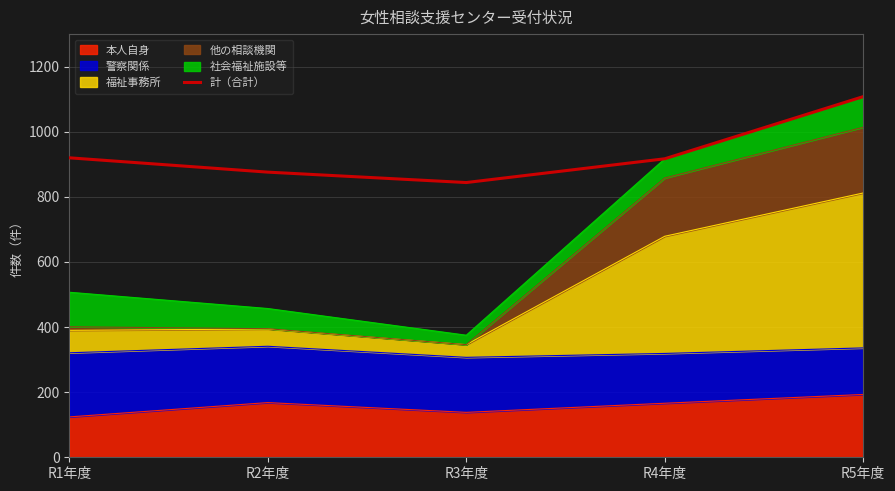

What is the average value?

933